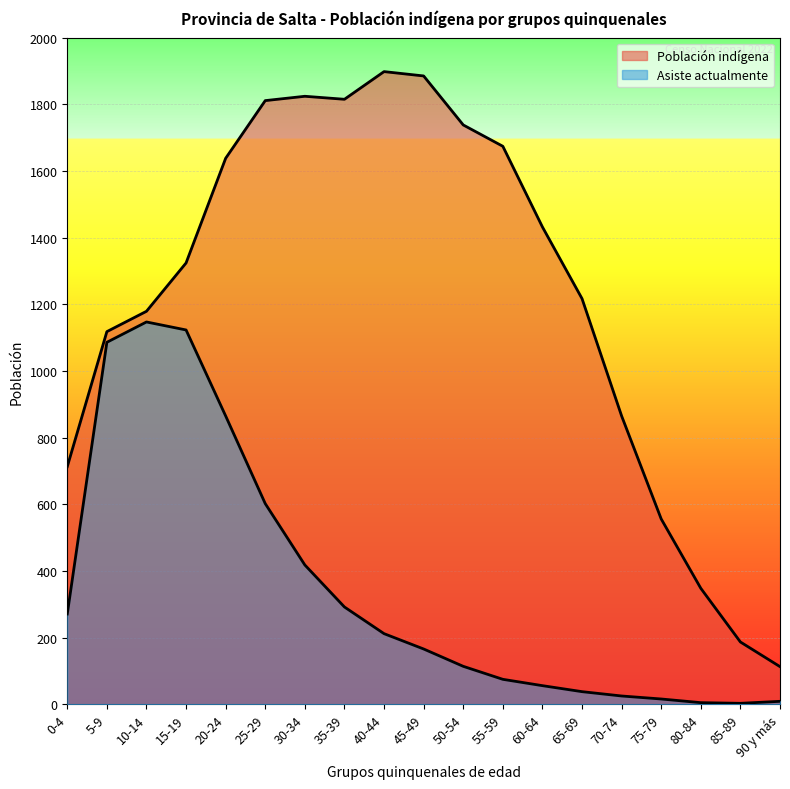

What is the total value across all series at 75-79?

572